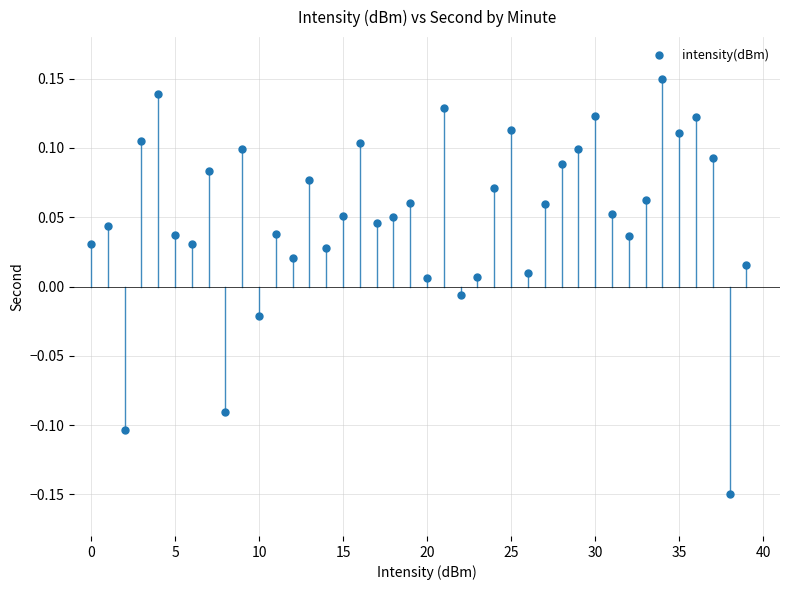

What is the range of Y values (max minus min)?

0.3